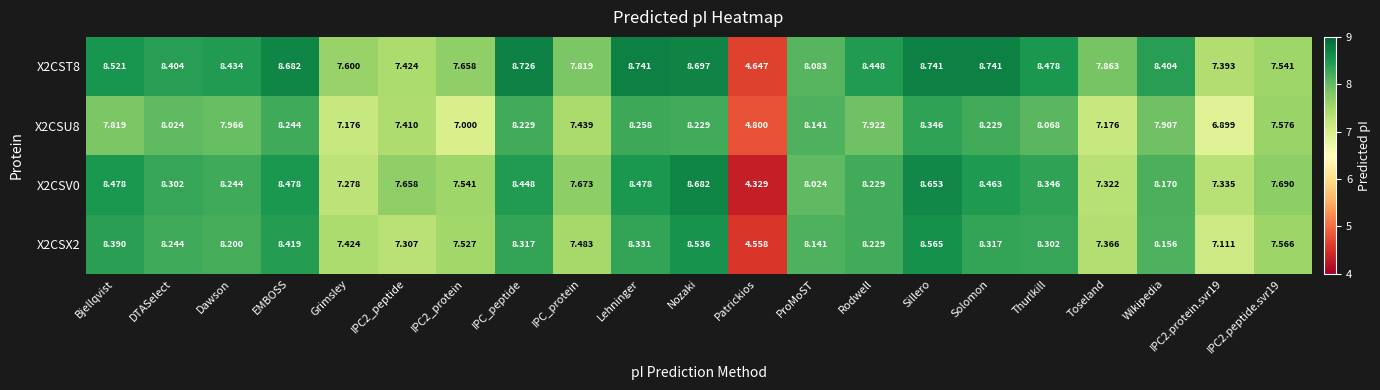

At which category is the sum across all series the highest?

Sillero